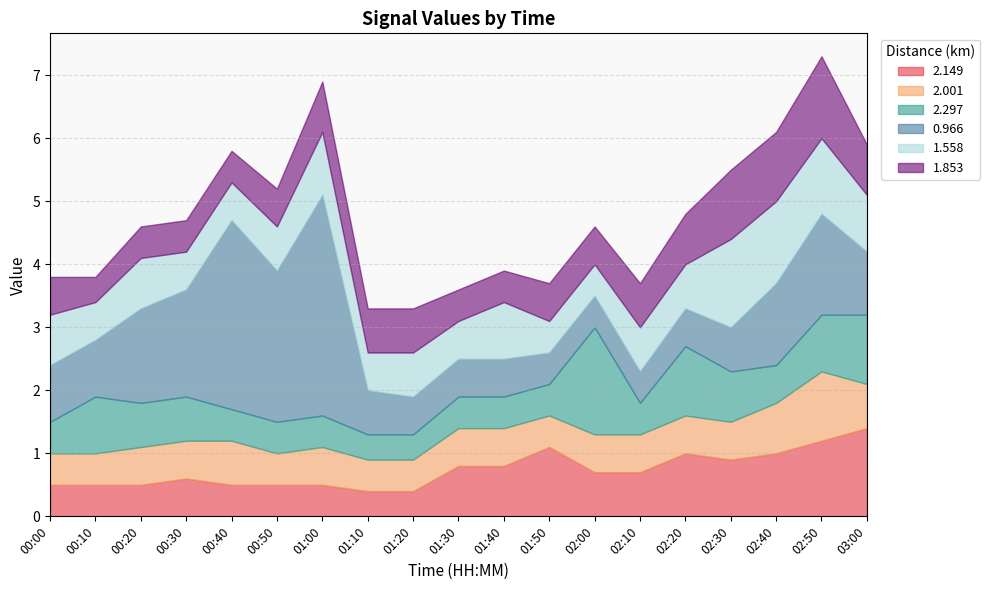

List the labels in order of 1.558 value, largest first.

02:30, 02:40, 02:50, 01:00, 01:40, 03:00, 00:00, 00:20, 00:50, 01:20, 02:10, 02:20, 00:10, 00:30, 00:40, 01:10, 01:30, 01:50, 02:00